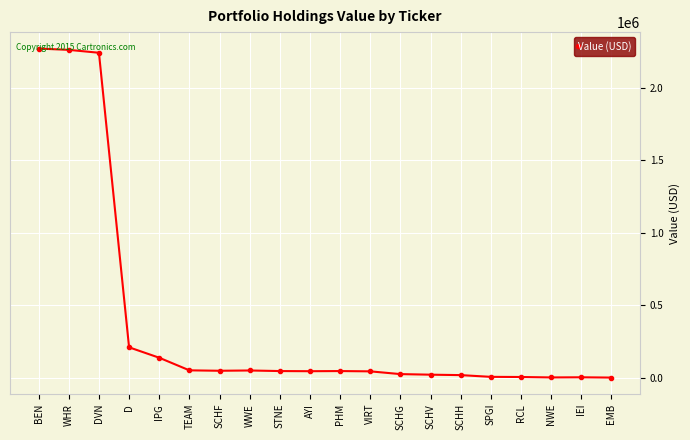

What is the difference between the values at DVN and TEAM?

2193000